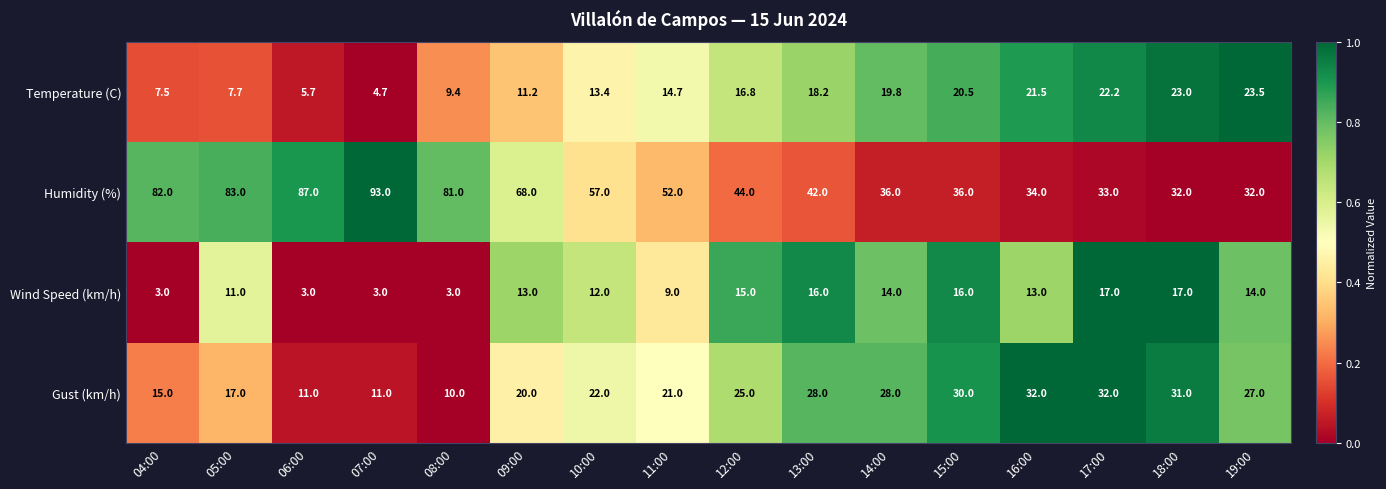

What is the smallest value displayed?

3.0